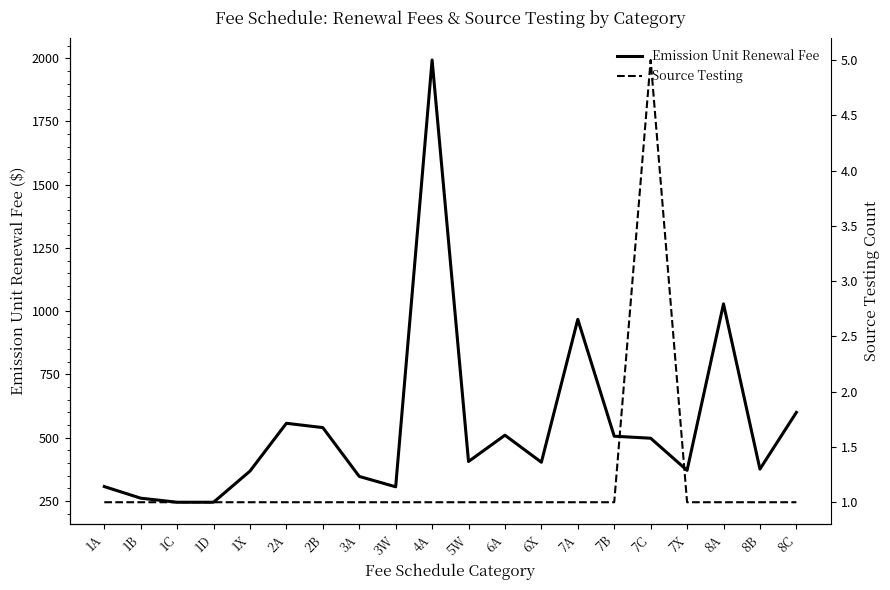

Between 1C and 4A, which is larger?

4A